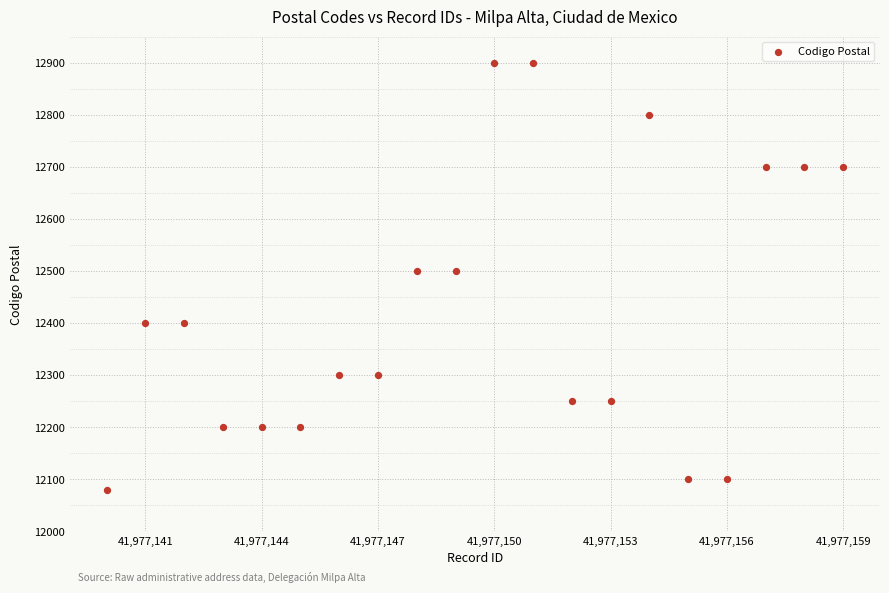

What is the range of X values (max minus min)?

19